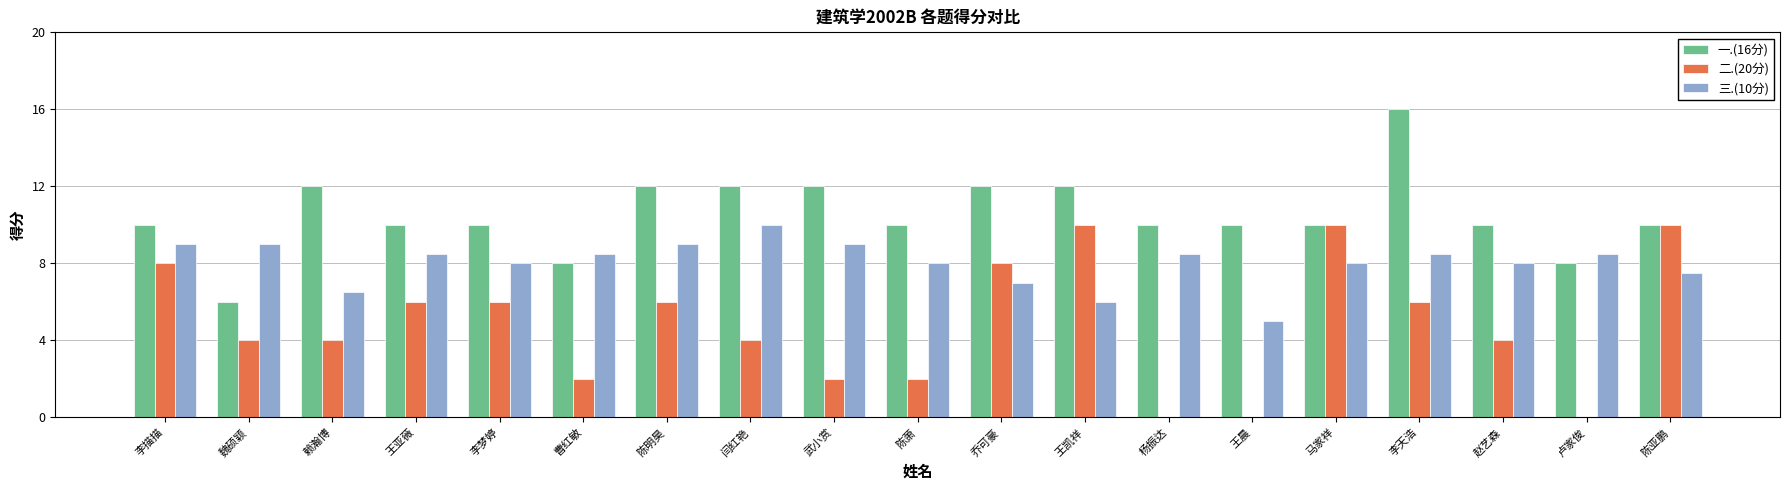

What is the maximum value for 三.(10分)?

10.0